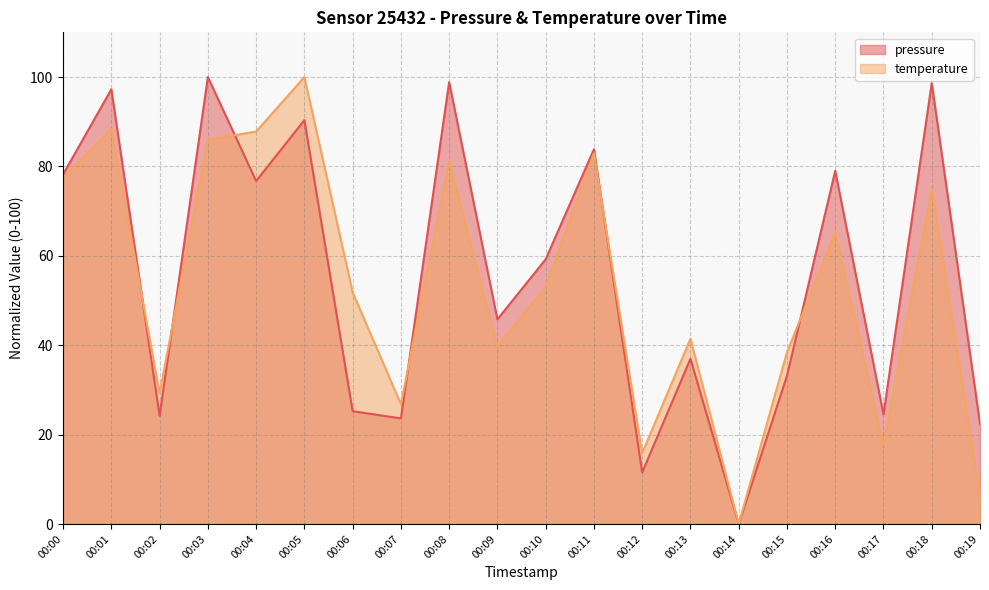

Which series has the largest total across all categories?

pressure